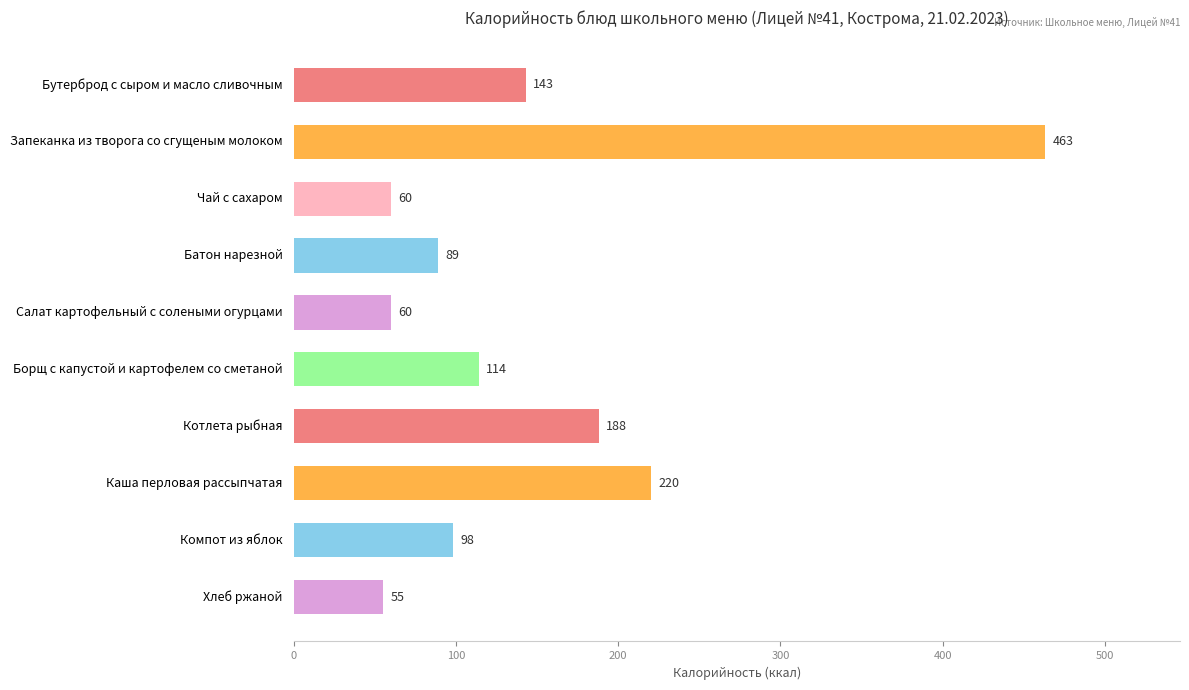

Reading bottom to top, what are all the values shown in this chart?

Хлеб ржаной=55	Компот из яблок=98	Каша перловая рассыпчатая=220	Котлета рыбная=188	Борщ с капустой и картофелем со сметаной=114	Салат картофельный с солеными огурцами=60	Батон нарезной=89	Чай с сахаром=60	Запеканка из творога со сгущеным молоком=463	Бутерброд с сыром и масло сливочным=143